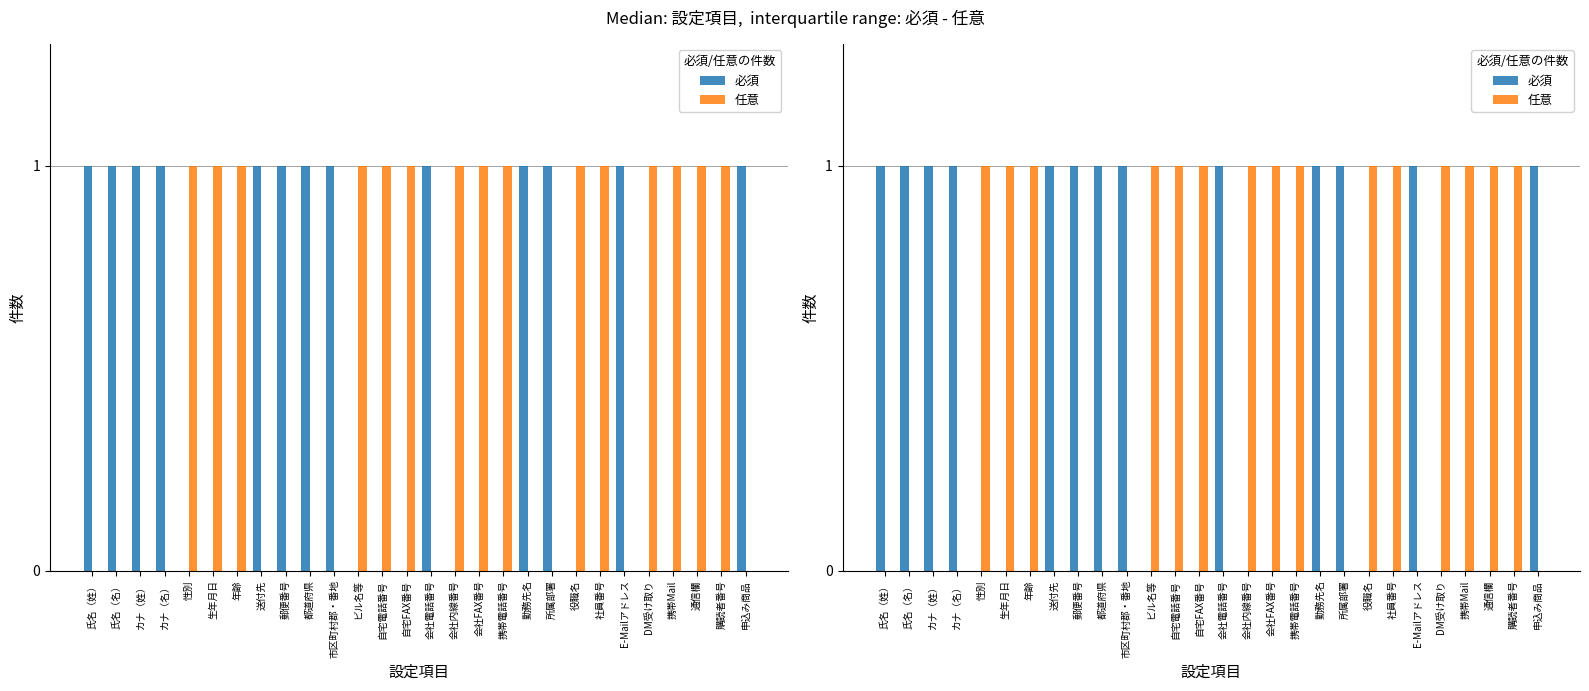

True or false: 任意 has a value of 1 at 通信欄.

True